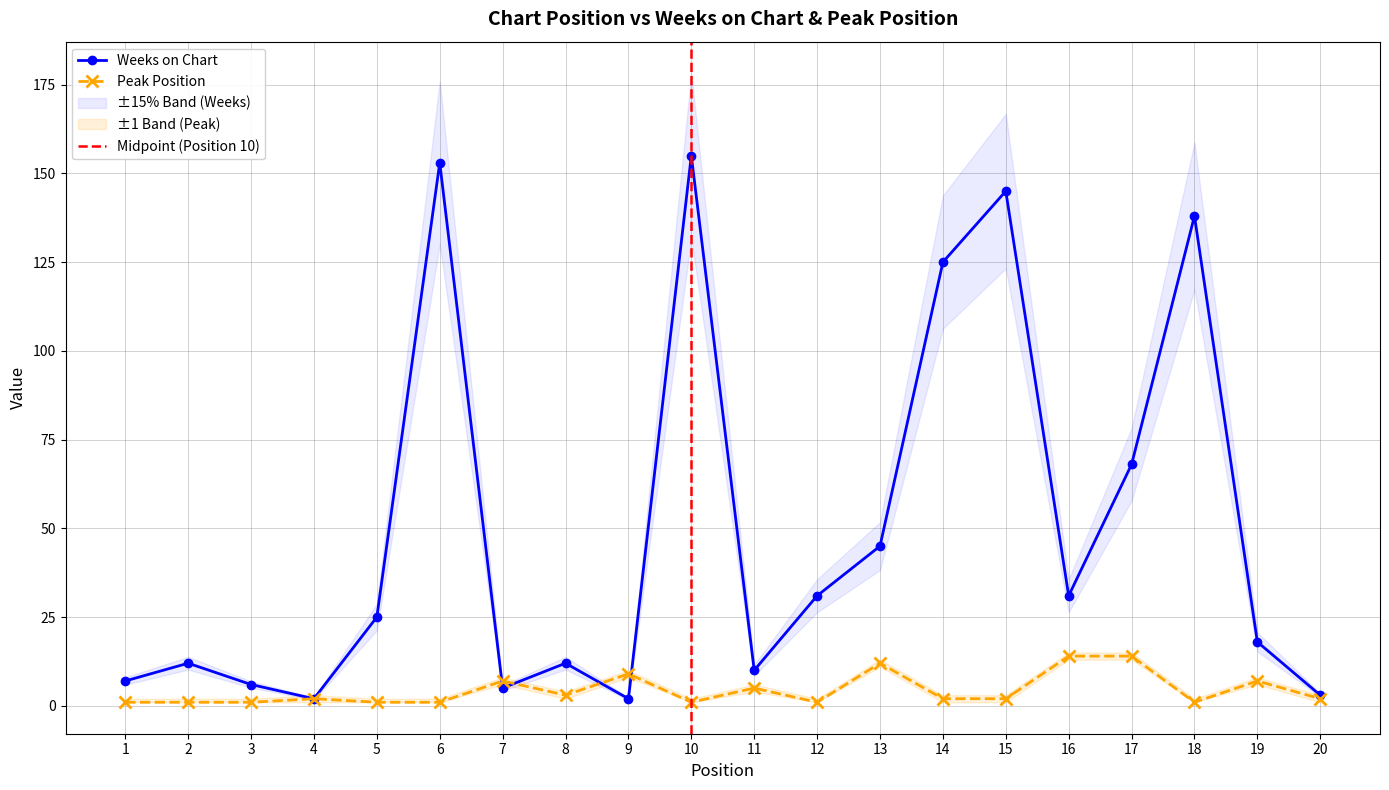

Reading left to right, what are all the values shown in this chart?

Weeks on Chart: 7	12	6	2	25	153	5	12	2	155	10	31	45	125	145	31	68	138	18	3
Peak Position: 1	1	1	2	1	1	7	3	9	1	5	1	12	2	2	14	14	1	7	2